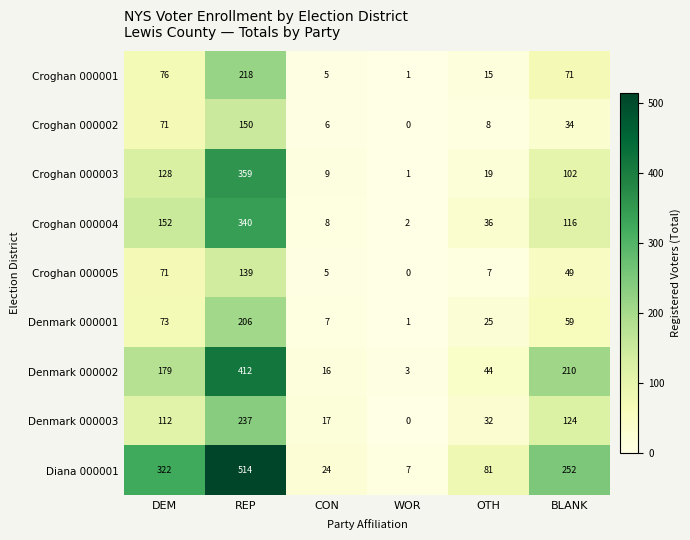

True or false: Diana 000001 has a value of 141 at OTH.

False